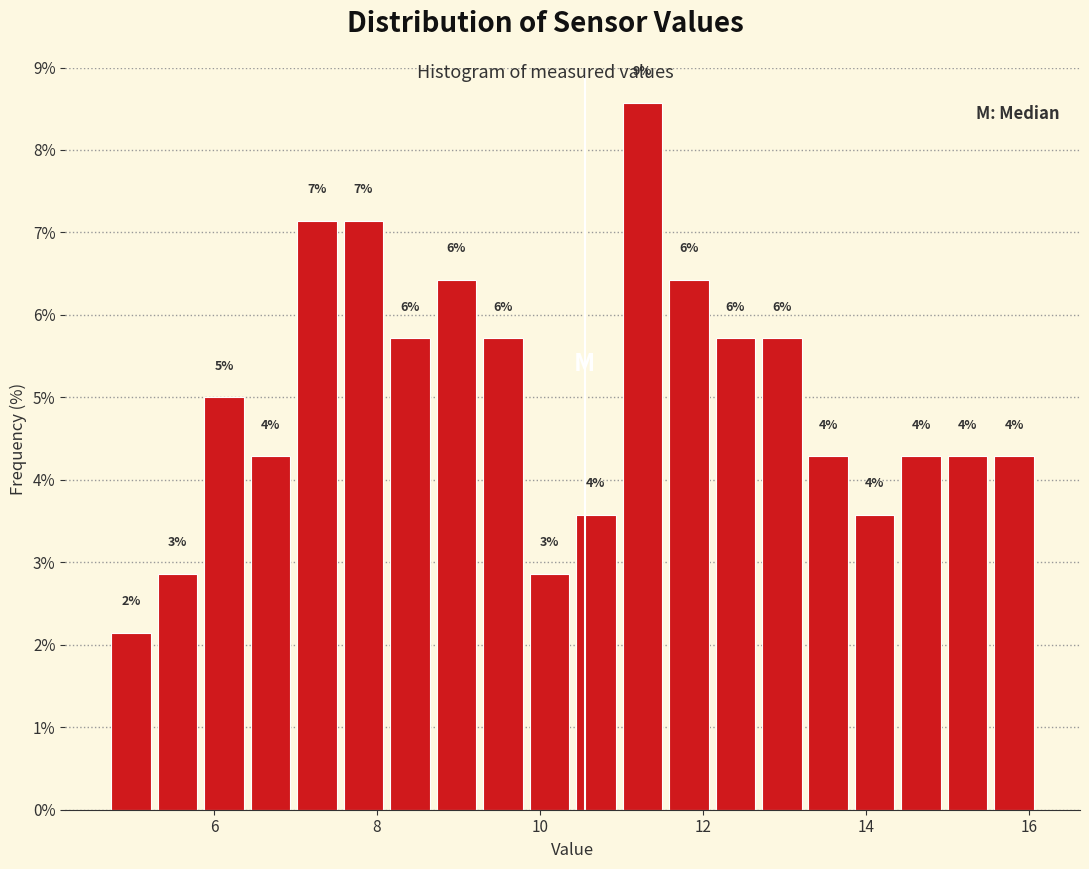

Read against the x-axis, roughly where is the centre of the tallest bar?

11.2